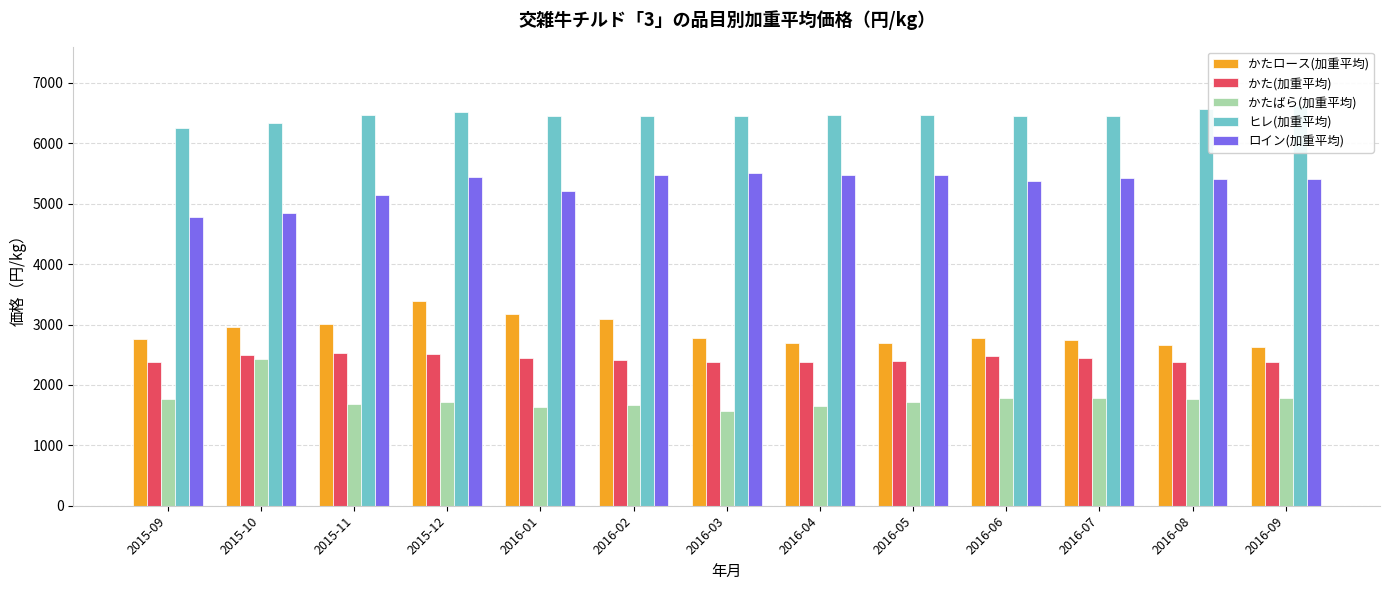

Reading left to right, extract all data points from this chart.

かたロース(加重平均): 2752.8	2954.7	3004.5	3390.9	3174.5	3093.8	2771.1	2689.9	2687.2	2779.2	2751.1	2656.8	2634.3
かた(加重平均): 2384.7	2502.8	2523.1	2509.9	2441.4	2409.0	2375.0	2372.6	2402.3	2472.8	2454.0	2374.7	2379.3
かたばら(加重平均): 1761.5	2427.8	1684.9	1719.1	1638.4	1666.4	1564.5	1647.2	1712.3	1787.6	1781.4	1775.4	1788.3
ヒレ(加重平均): 6261.7	6330.3	6469.4	6524.3	6456.1	6450.1	6452.7	6475.5	6473.5	6445.5	6453.8	6573.6	6611.7
ロイン(加重平均): 4777.3	4850.3	5144.4	5436.8	5205.8	5475.8	5517.3	5480.0	5476.3	5385.2	5425.2	5412.7	5405.7